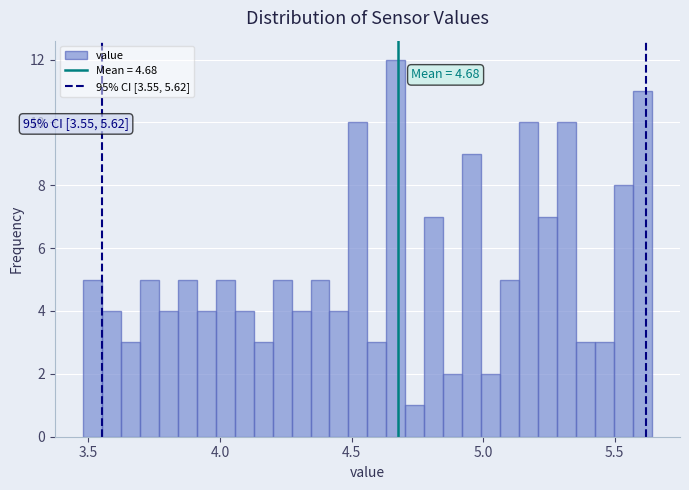

Around what value on the x-axis is the tallest bar? Give the approximate position of its centre, as read against the axis.

4.65